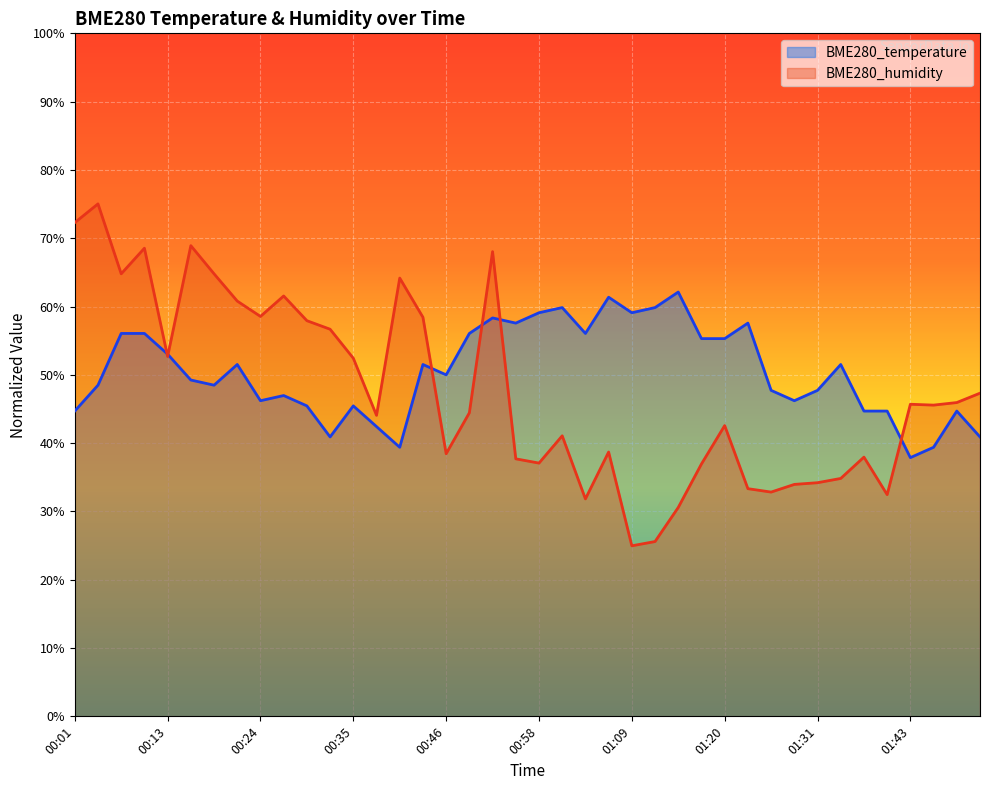

How many intersections are there between BME280_temperature and BME280_humidity?

6